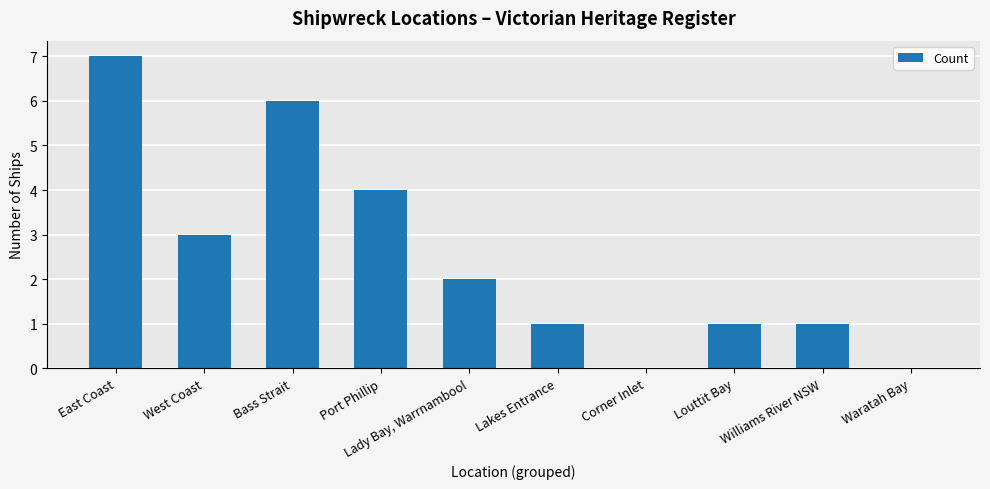

What is the maximum value shown in the chart?

7